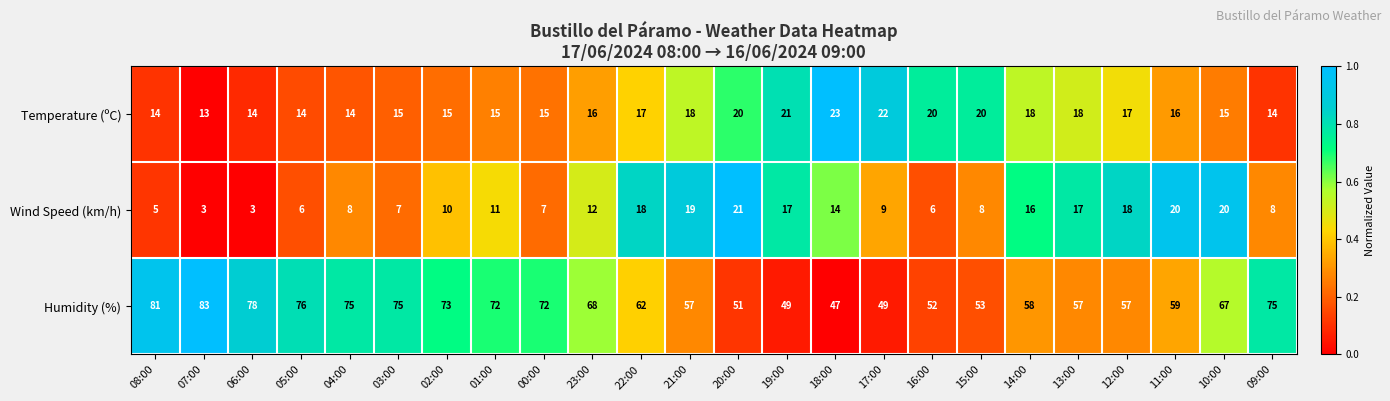

What is the sum of the Humidity (%) values at 08:00 and 17:00?

130